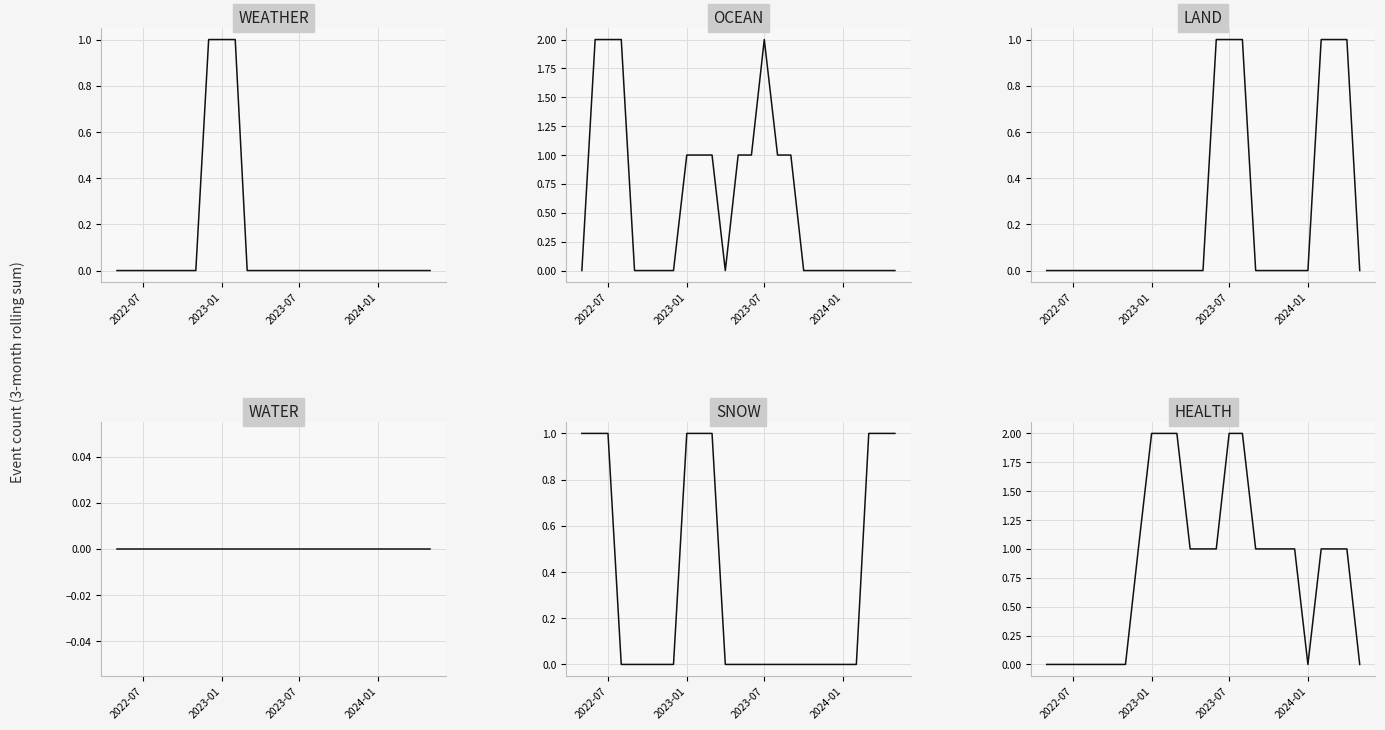

Which category has the lowest value in the SNOW series?

2024-01